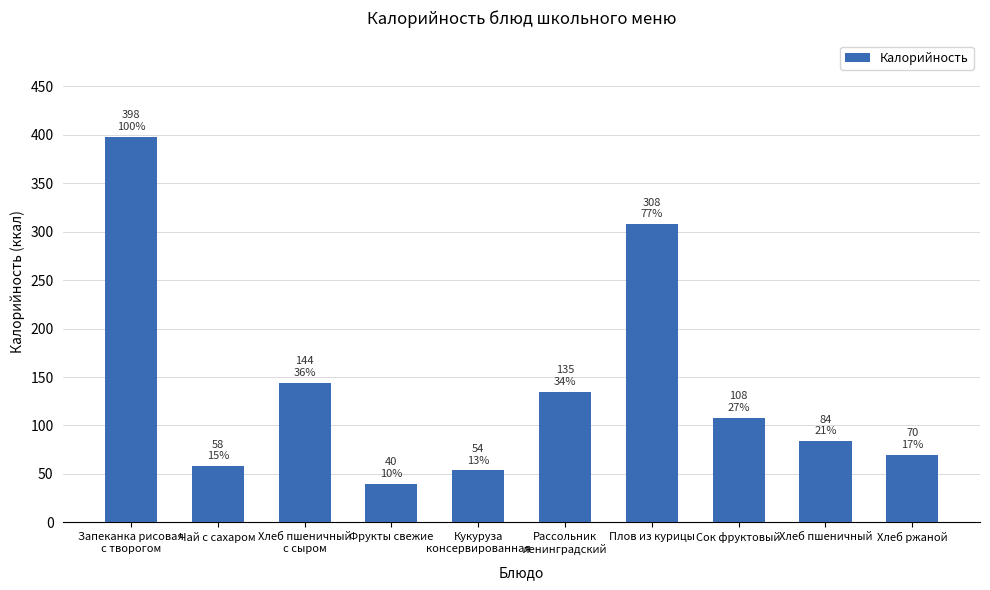

Reading right to left, extract all data points from this chart.

69.6	84.0	108.0	308.0	135.0	53.5	40.0	144.0	58.0	398.0